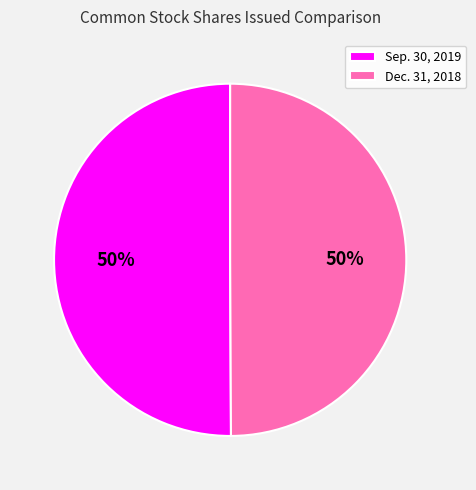

Is the sum of Sep. 30, 2019 and Dec. 31, 2018 greater than half?

Yes